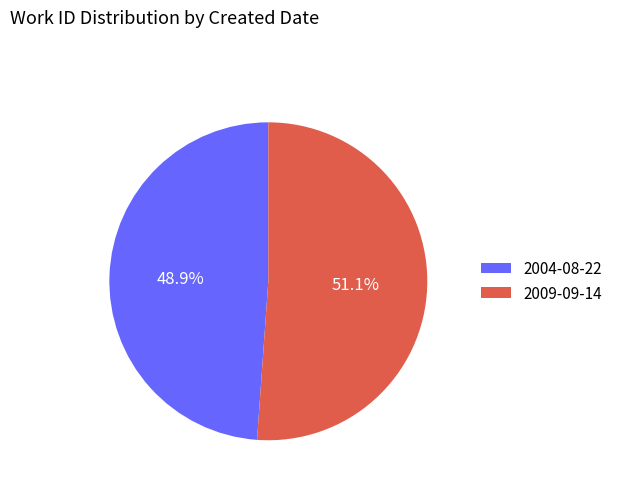

How much of the chart is everything except 2004-08-22?

51.1%